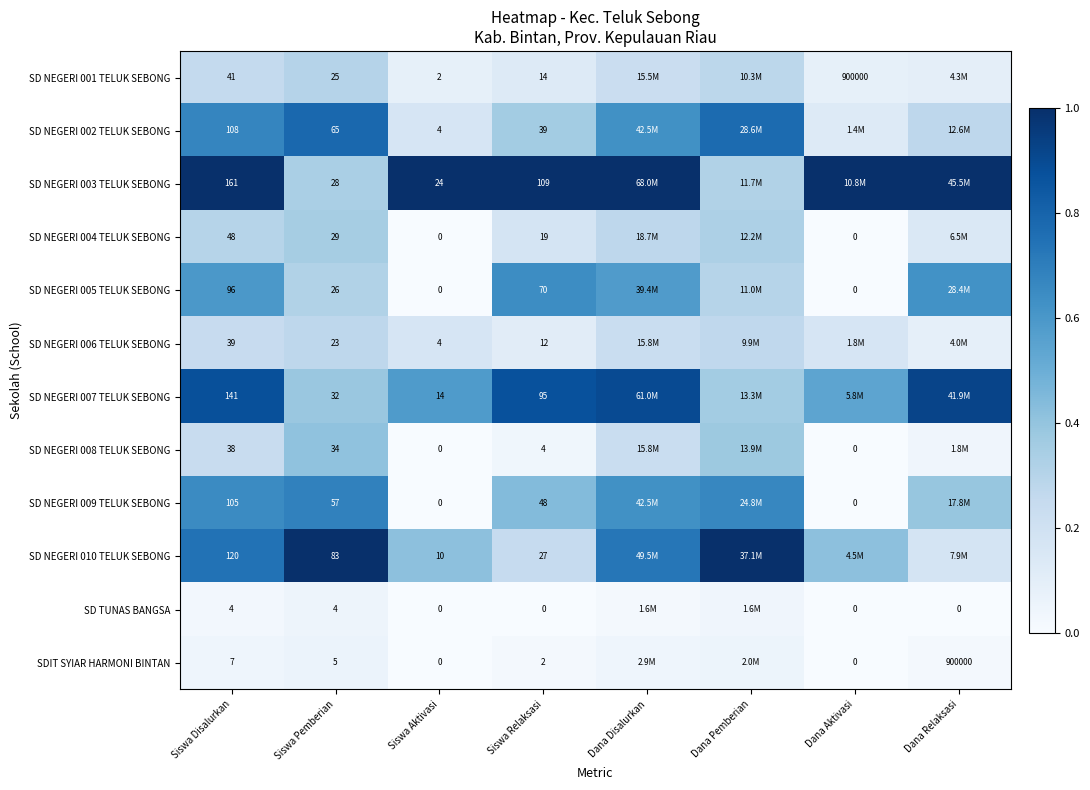

Where is SD NEGERI 009 TELUK SEBONG nearest to the value 0?

Siswa Aktivasi